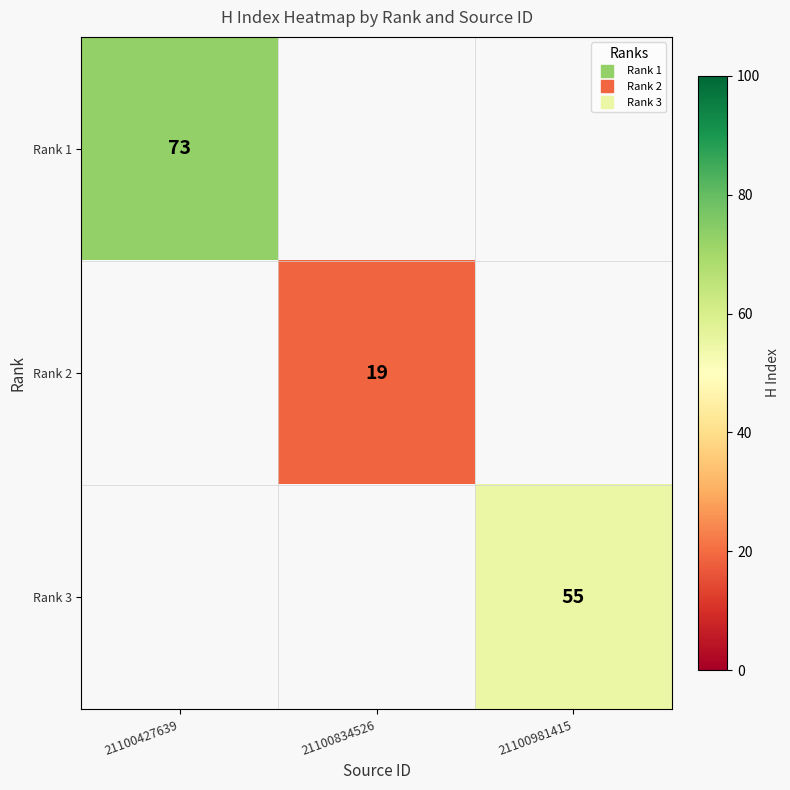

At 21100834526, list the series in order from smallest to largest.

Rank 1, Rank 2, Rank 3